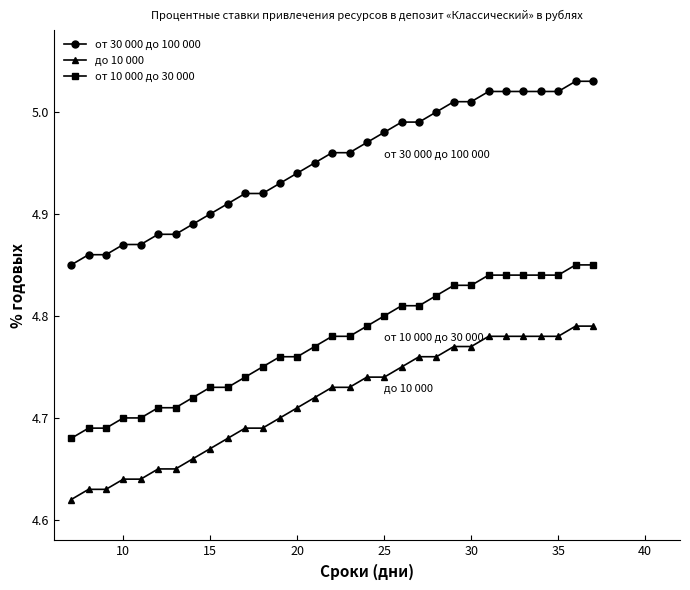

True or false: до 10 000 and от 10 000 до 30 000 cross at least once.

False